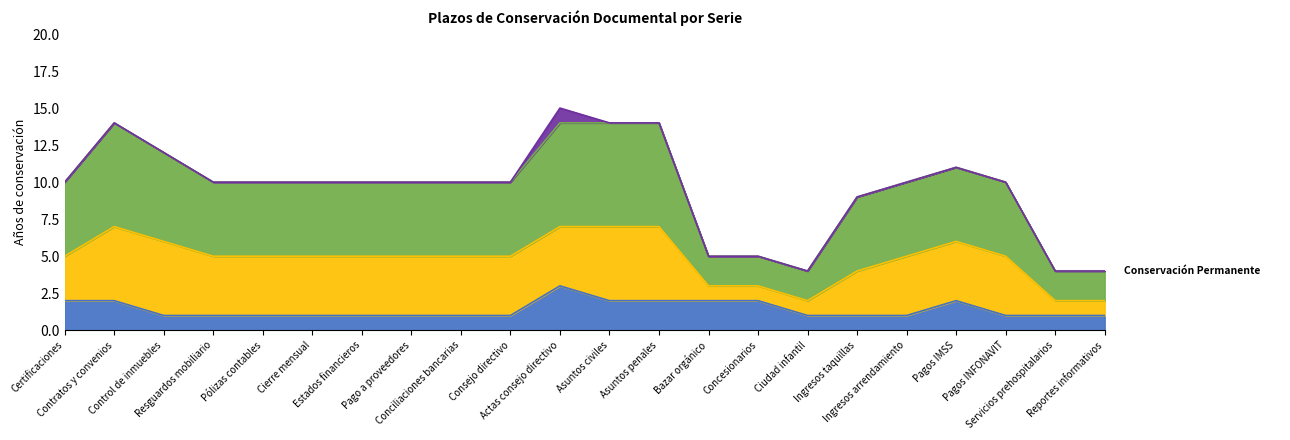

Reading right to left, transcribe all the data shown in this chart.

Archivo de Trámite (AT): Reportes informativos=1	Servicios prehospitalarios=1	Pagos INFONAVIT=1	Pagos IMSS=2	Ingresos arrendamiento=1	Ingresos taquillas=1	Ciudad infantil=1	Concesionarios=2	Bazar orgánico=2	Asuntos penales=2	Asuntos civiles=2	Actas consejo directivo=3	Consejo directivo=1	Conciliaciones bancarias=1	Pago a proveedores=1	Estados financieros=1	Cierre mensual=1	Pólizas contables=1	Resguardos mobiliario=1	Control de inmuebles=1	Contratos y convenios=2	Certificaciones=2
Plazo Total (AT+AC): Reportes informativos=4	Servicios prehospitalarios=4	Pagos INFONAVIT=10	Pagos IMSS=11	Ingresos arrendamiento=10	Ingresos taquillas=9	Ciudad infantil=4	Concesionarios=5	Bazar orgánico=5	Asuntos penales=14	Asuntos civiles=14	Actas consejo directivo=14	Consejo directivo=10	Conciliaciones bancarias=10	Pago a proveedores=10	Estados financieros=10	Cierre mensual=10	Pólizas contables=10	Resguardos mobiliario=10	Control de inmuebles=12	Contratos y convenios=14	Certificaciones=10